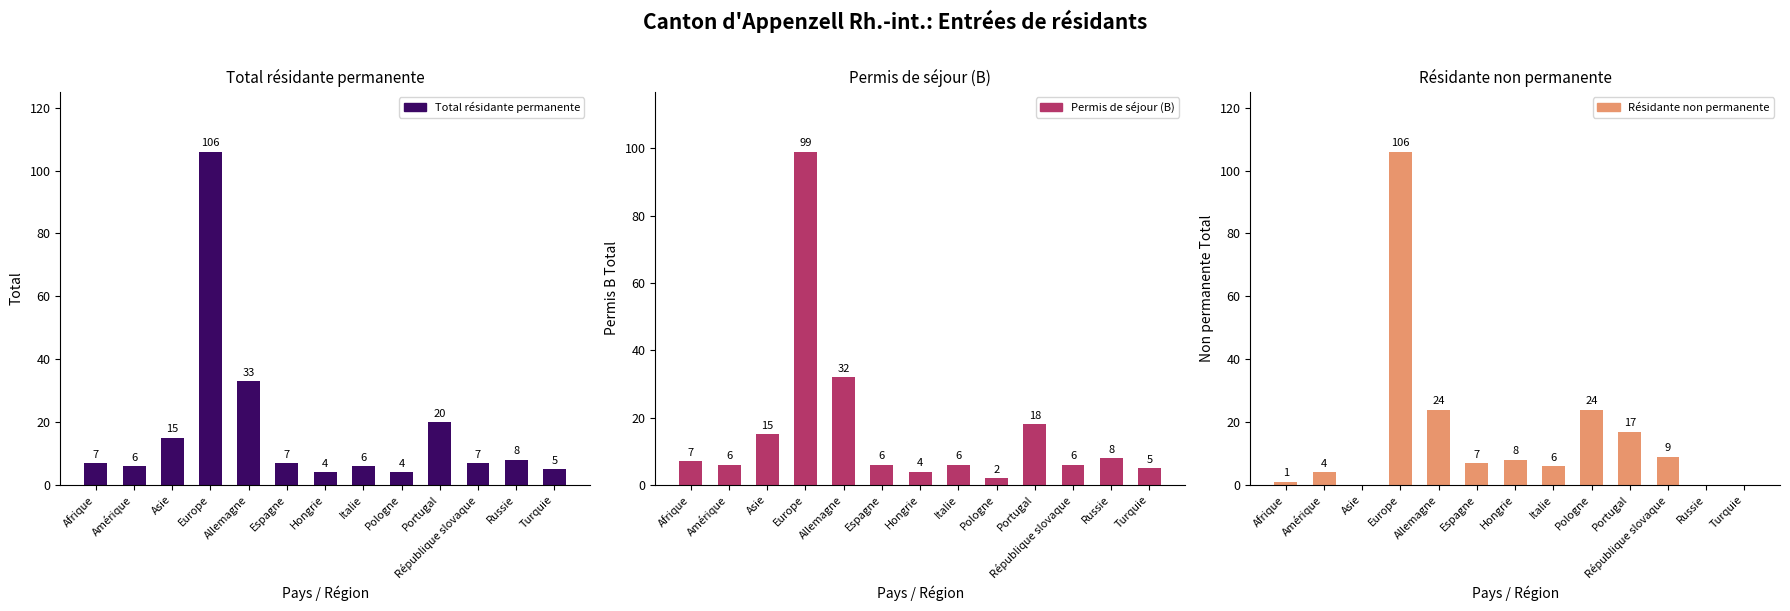

List the series in order of their overall mean, lowest first.

Résidante non permanente, Permis de séjour (B), Total résidante permanente